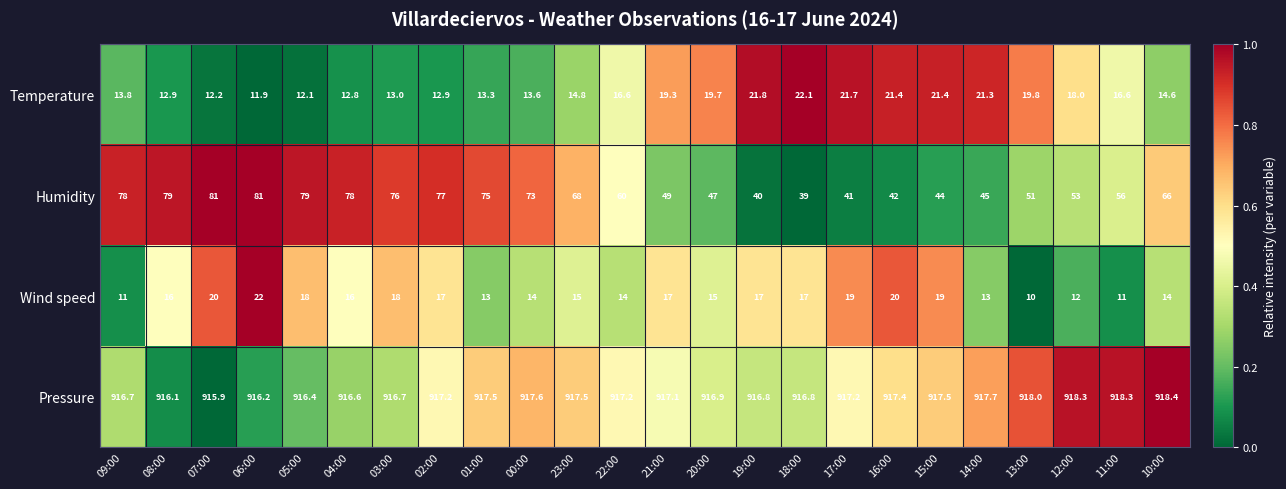

What is the difference between the highest and lowest values at 06:00?

904.3